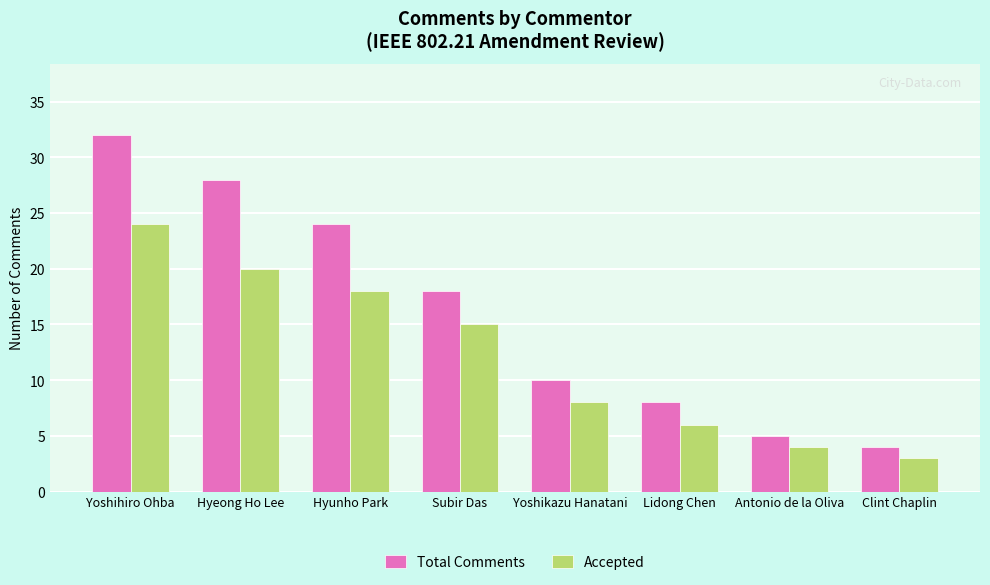

Which series has the largest range (max minus min)?

Total Comments